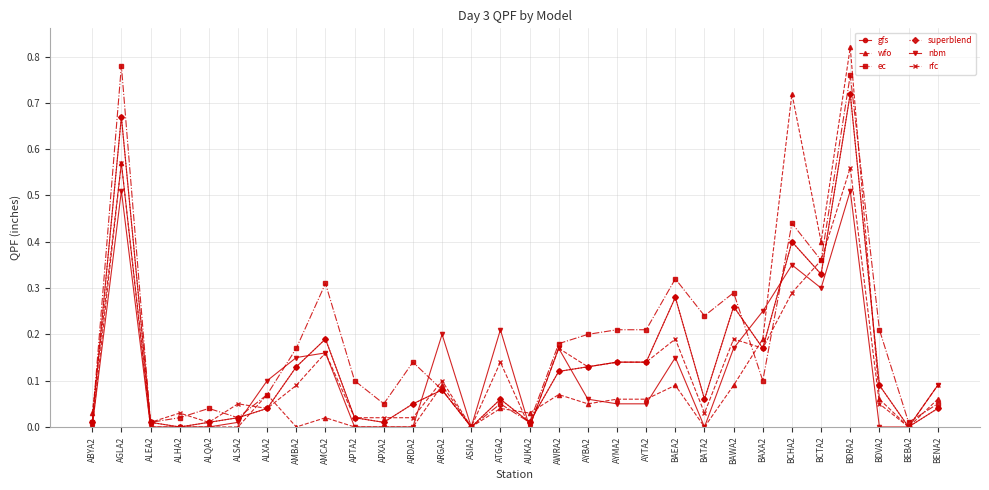

Is this an area chart (filled region under the line)?

No